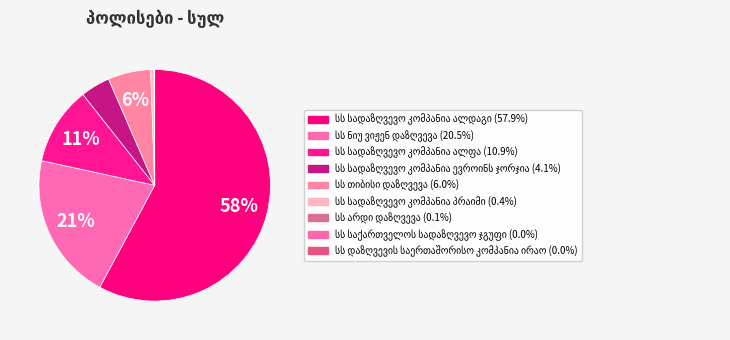

Is there a majority slice in this chart?

Yes